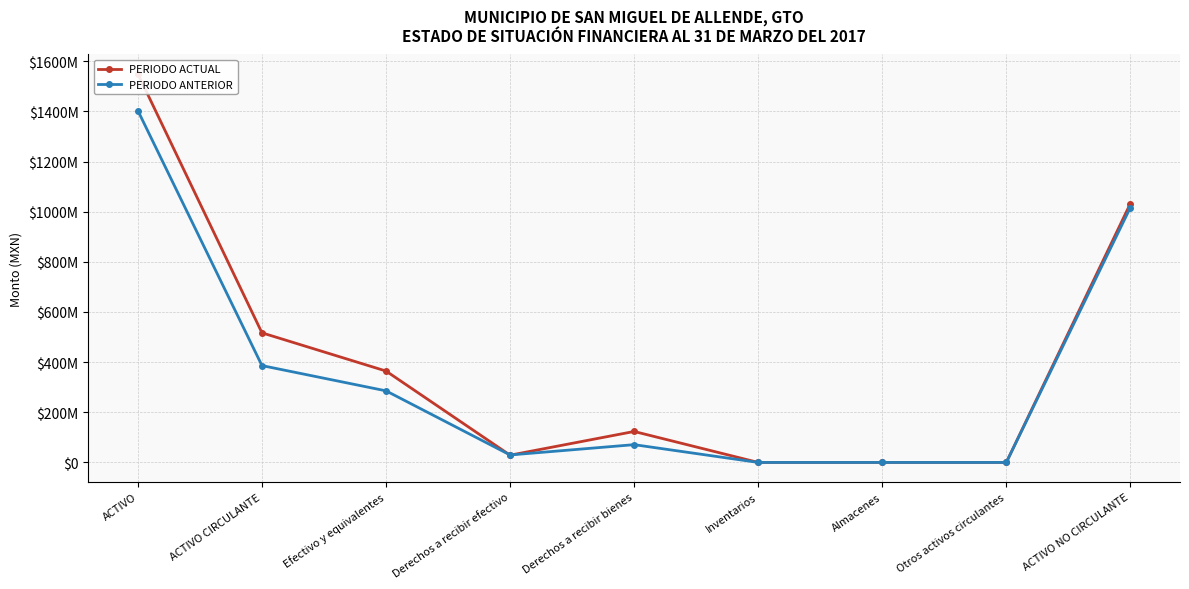

Read the PERIODO ANTERIOR value at Derechos a recibir efectivo.

29790329.2